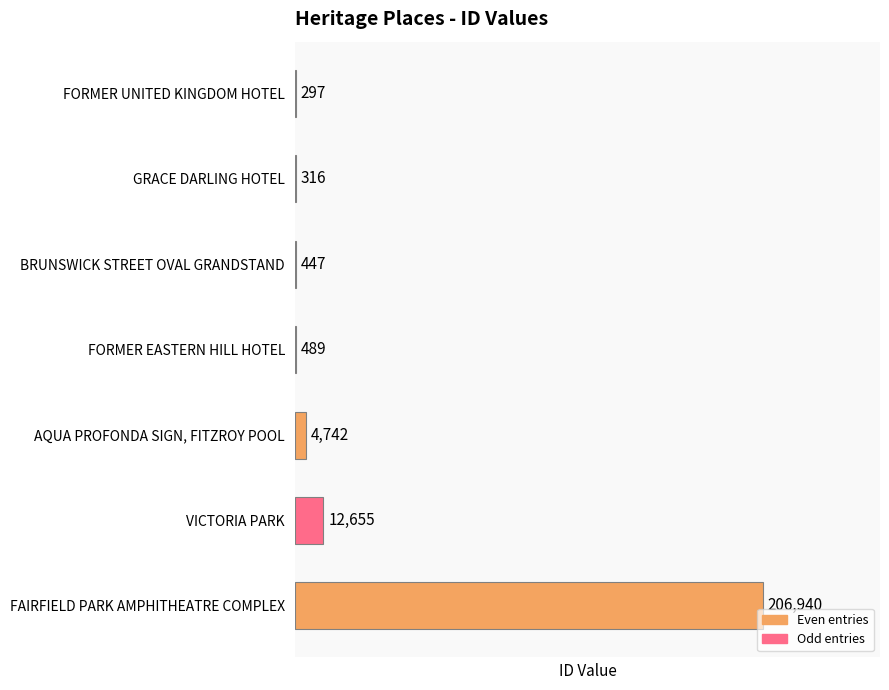

True or false: the data shows 447 at BRUNSWICK STREET OVAL GRANDSTAND.

True